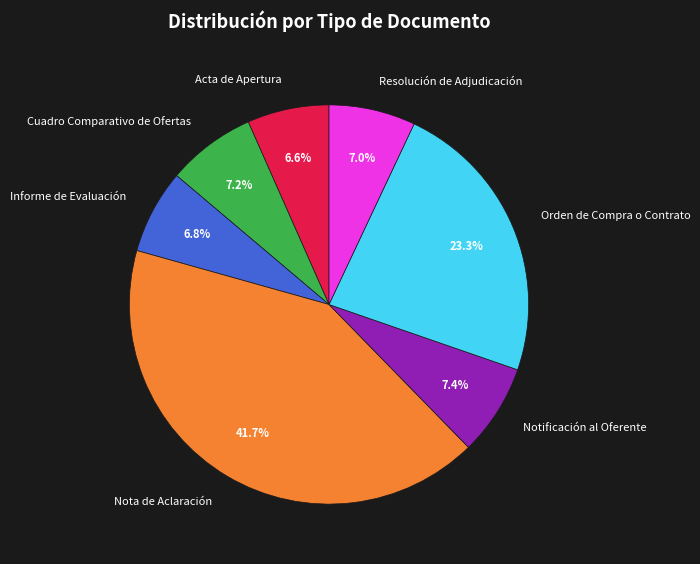

What is the largest slice in the pie chart?

Nota de Aclaración